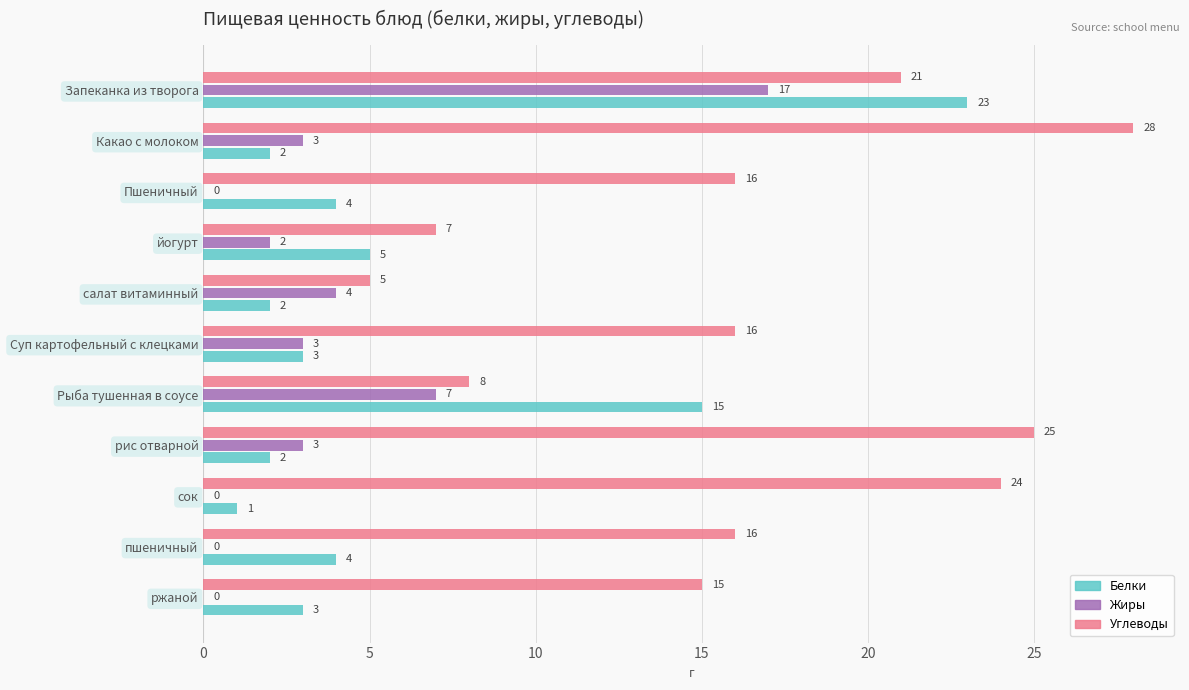

What is the sum of the Углеводы values at сок and рис отварной?

49